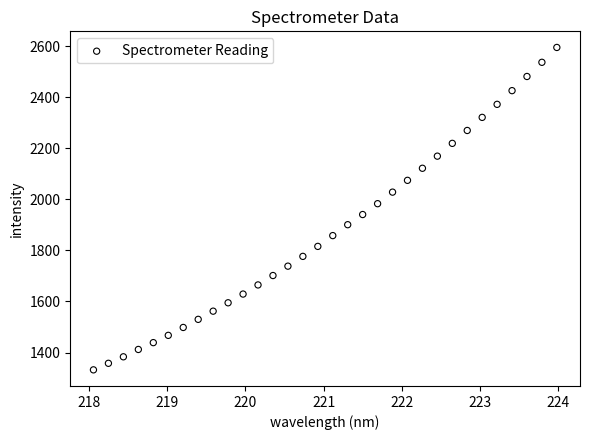

What is the range of Y values (max minus min)?

1262.5